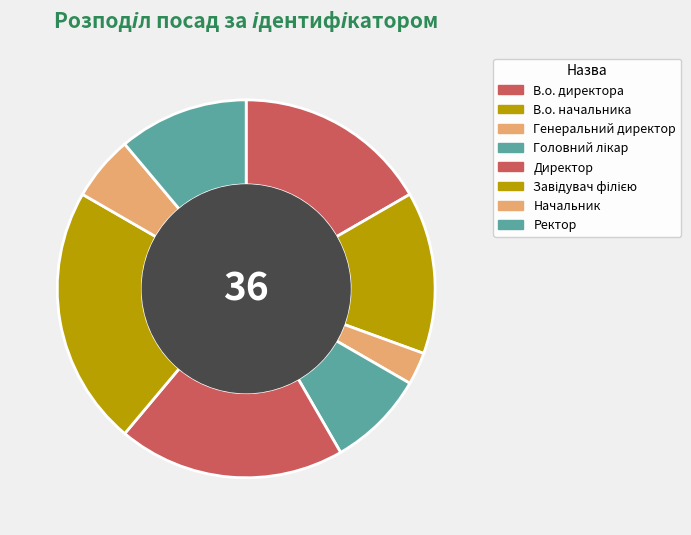

How many slices are in this pie chart?

8